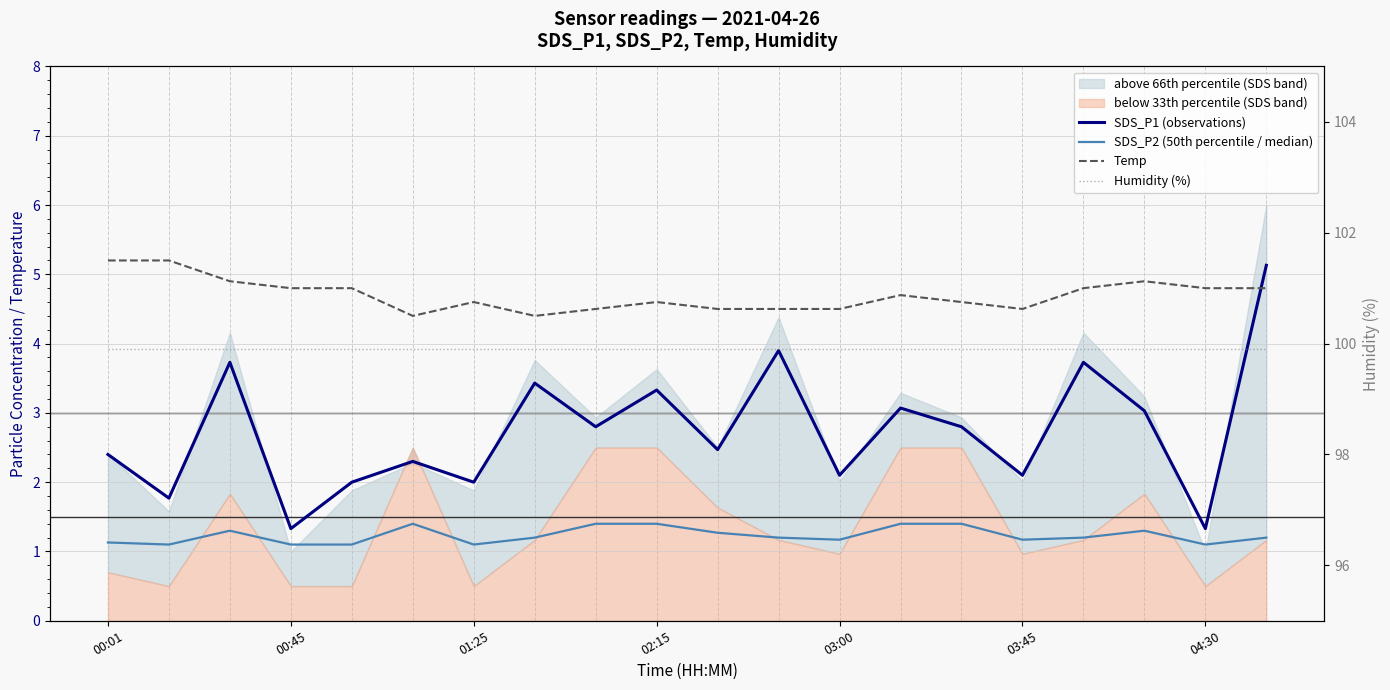

Which has a higher value, 17 or 14?

17